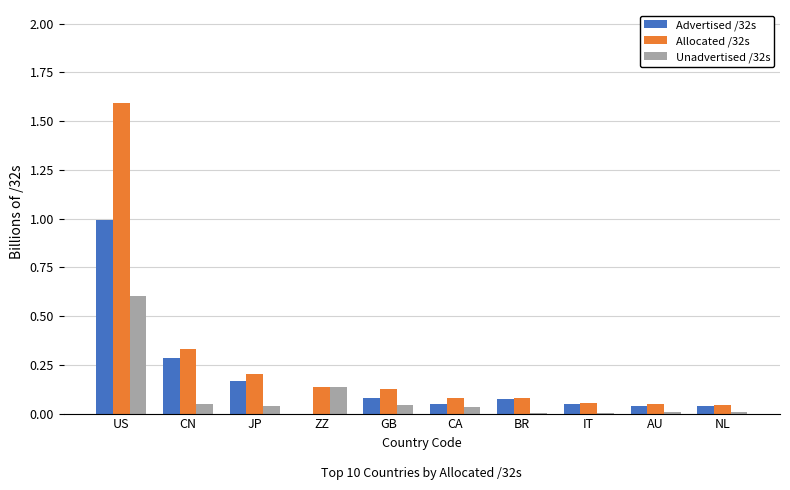

Which series has the largest range (max minus min)?

Allocated /32s